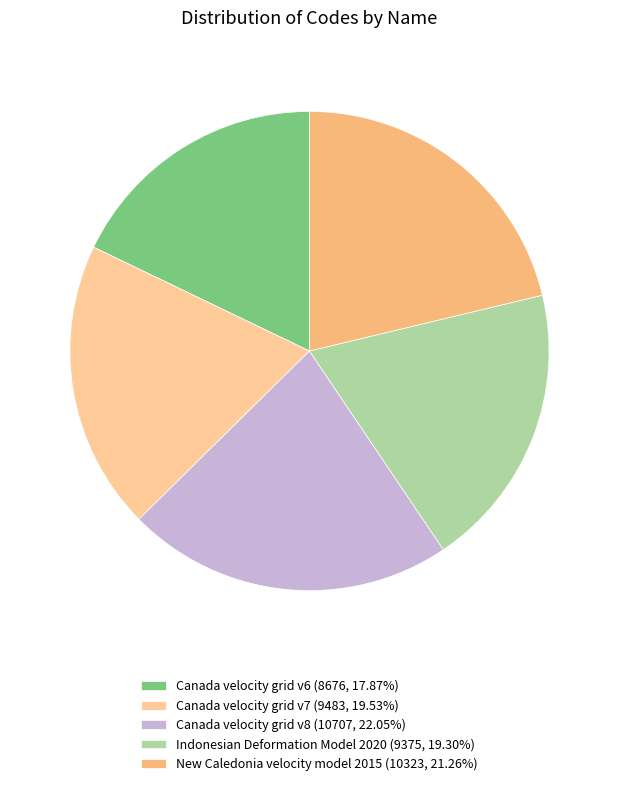

To the nearest percent, what is the difference between the Canada velocity grid v7 and Canada velocity grid v6 slice percentages?

2%